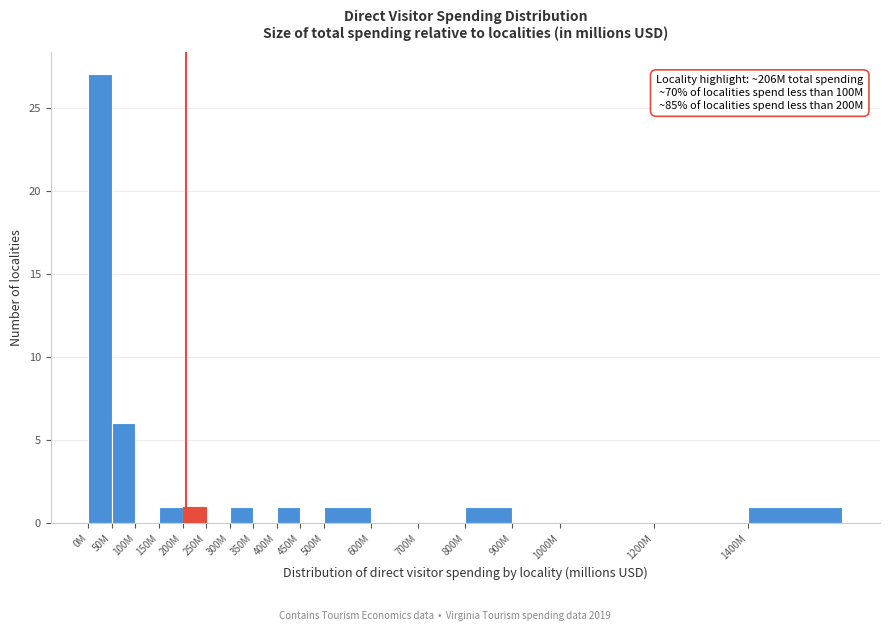

Reading right to left, list all the values displayed in this chart.

1400M=1	1200M=0	1000M=0	900M=0	800M=1	700M=0	600M=0	500M=1	450M=0	400M=1	350M=0	300M=1	250M=0	200M=1	150M=1	100M=0	50M=6	0M=27